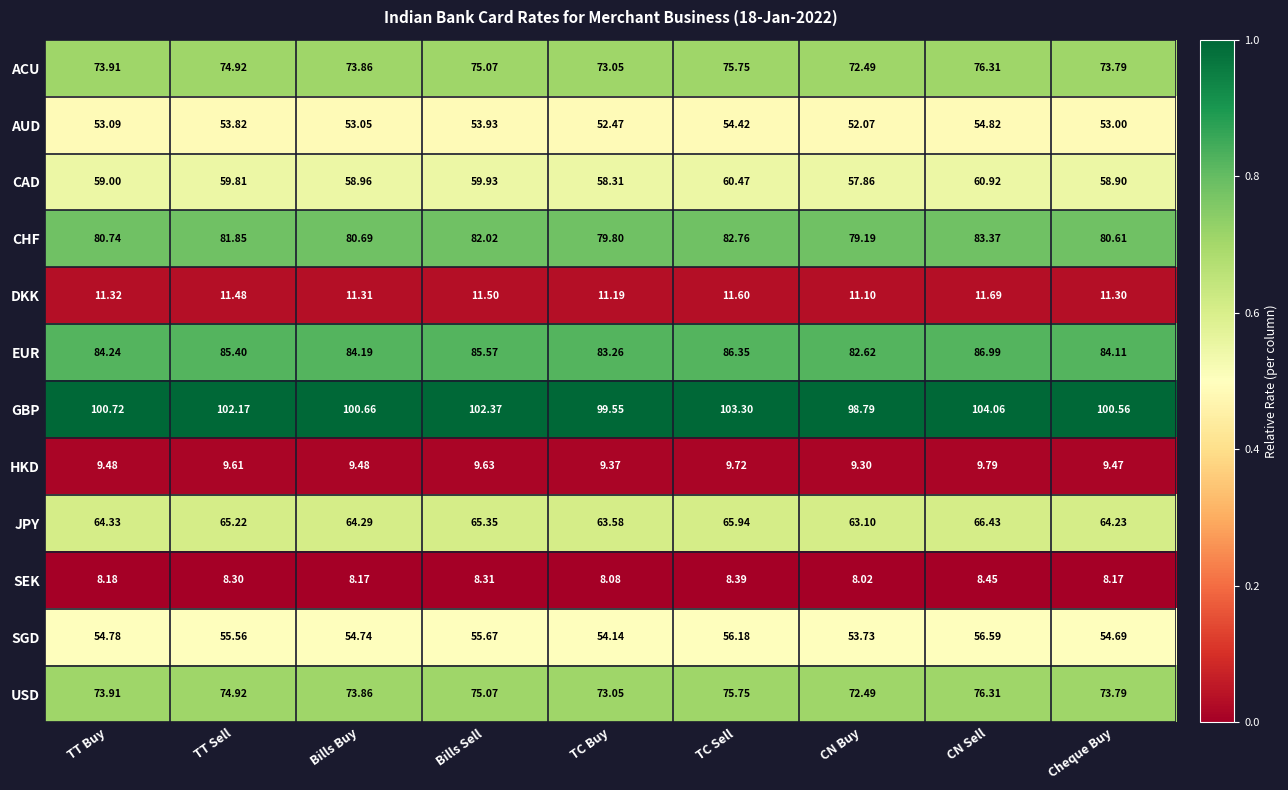

Which series changed the most between Bills Buy and Bills Sell?

GBP